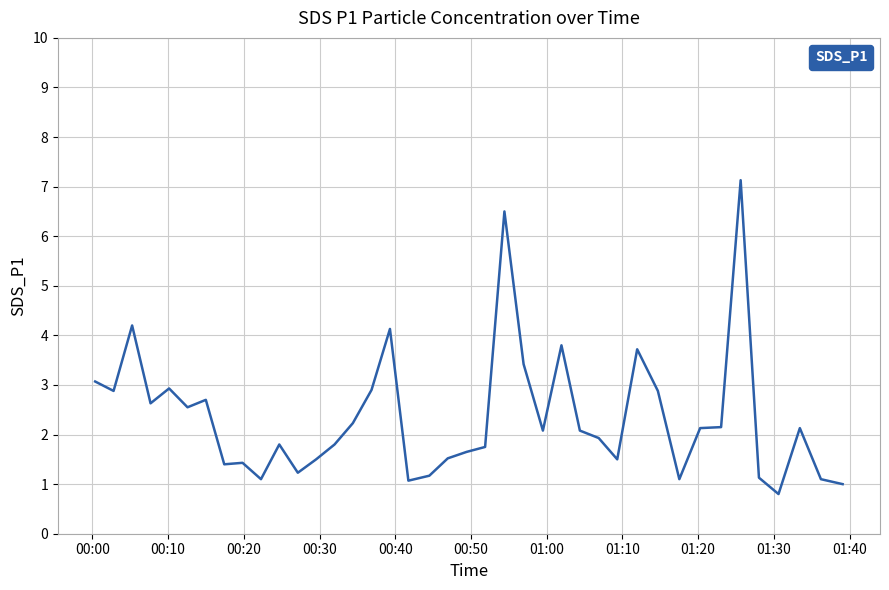

Is this an area chart (filled region under the line)?

No